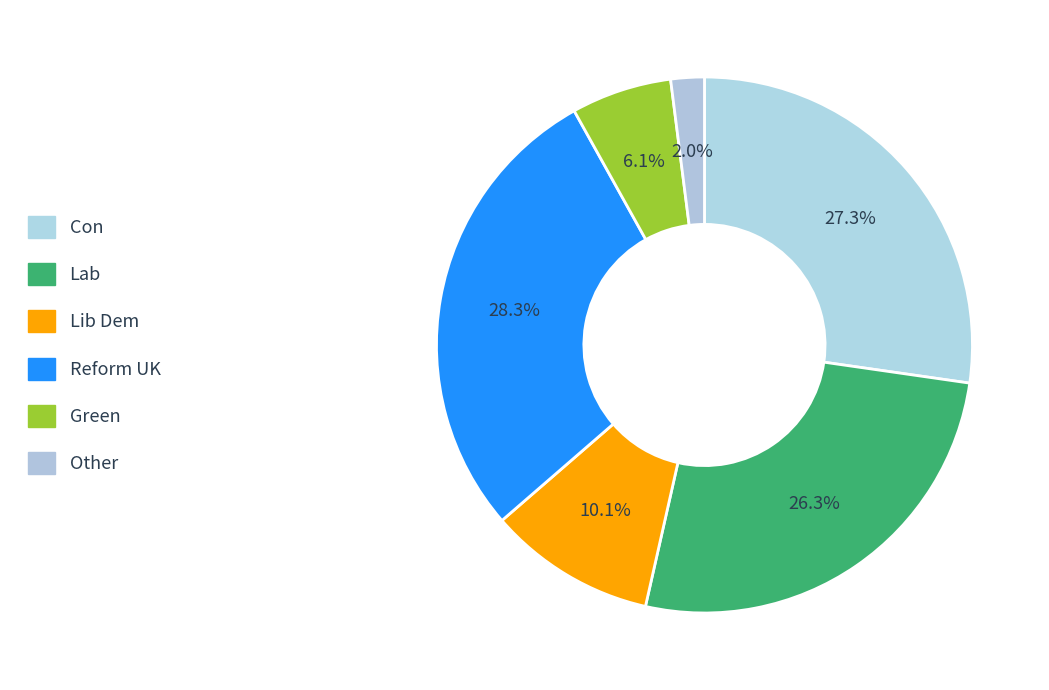

True or false: Lab accounts for 26% of the total.

True